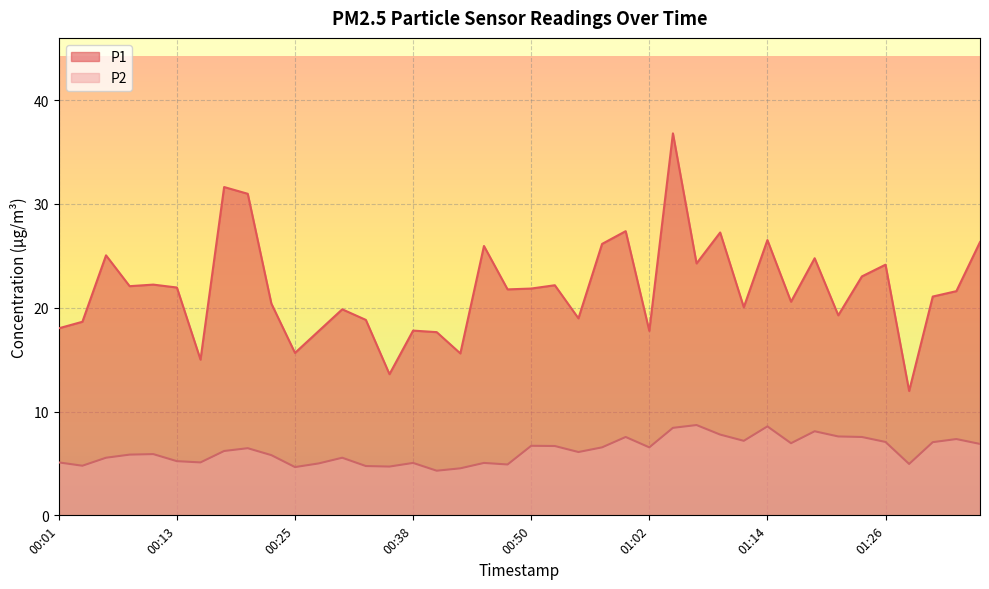

True or false: P2 and P1 cross at least once.

False